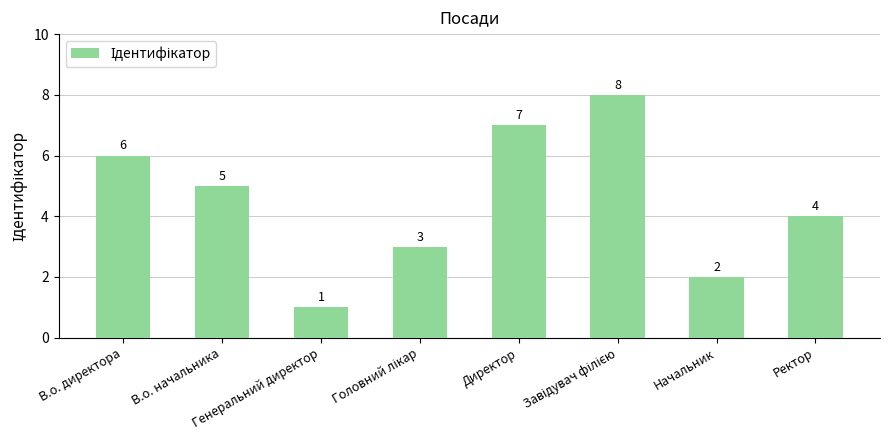

At which label is the value closest to 4?

Ректор